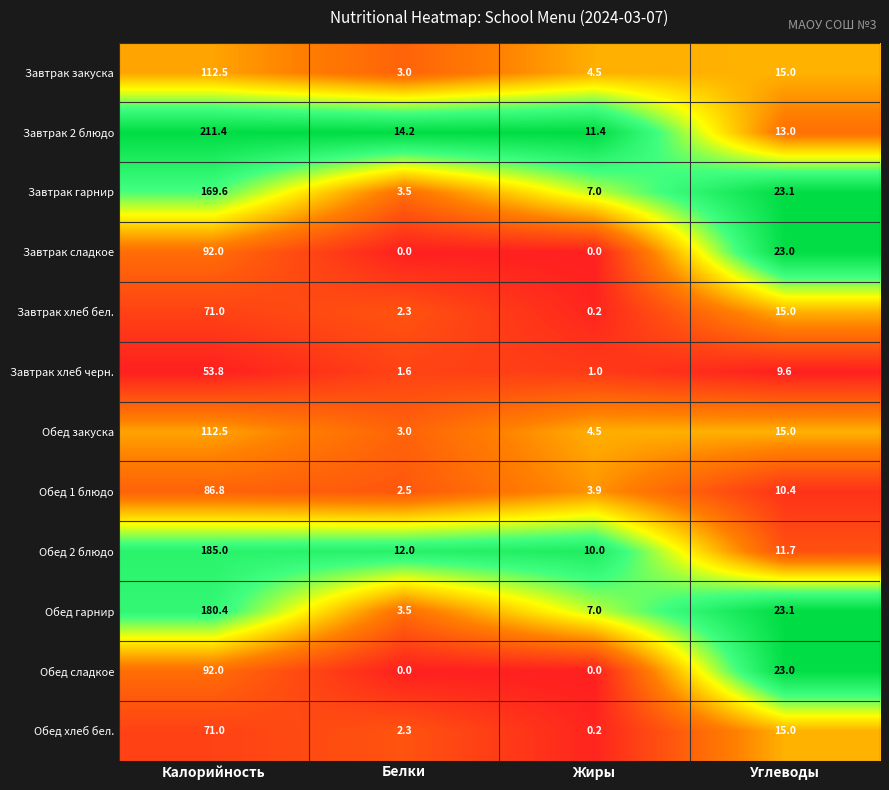

What is the difference between the highest and lowest values at Жиры?

11.4